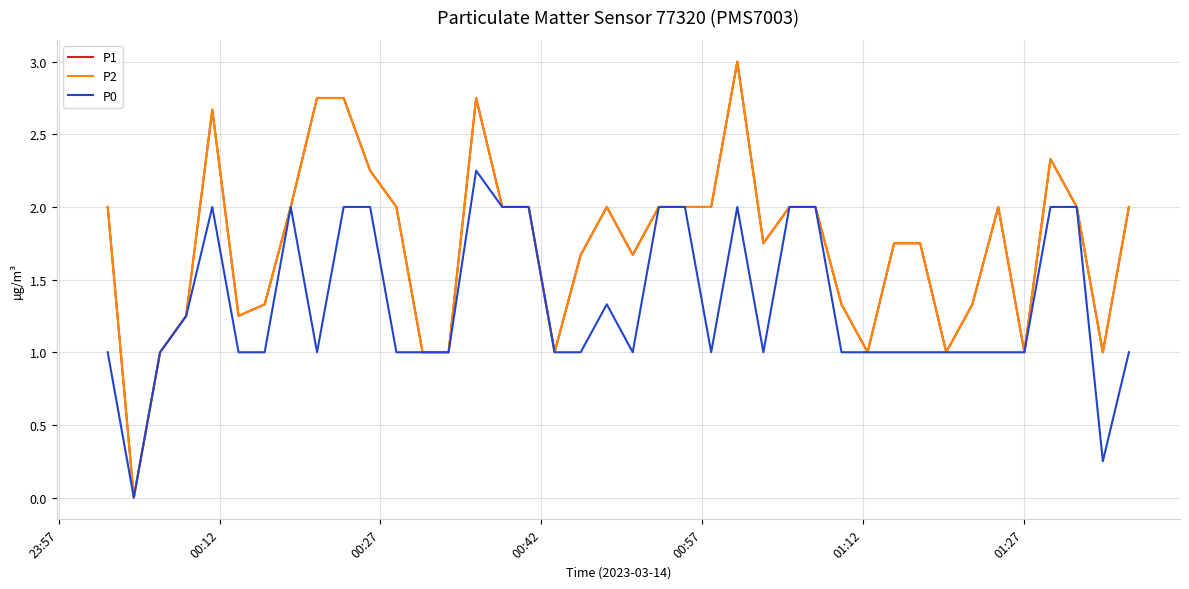

Does the chart display data point markers on the line(s)?

No